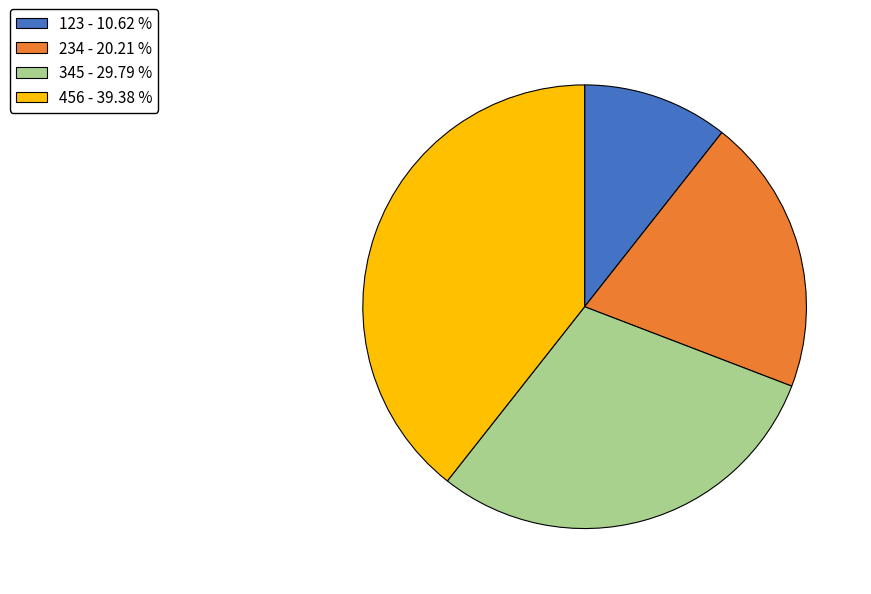

The 456 slice represents 39% of the pie. True or false?

True